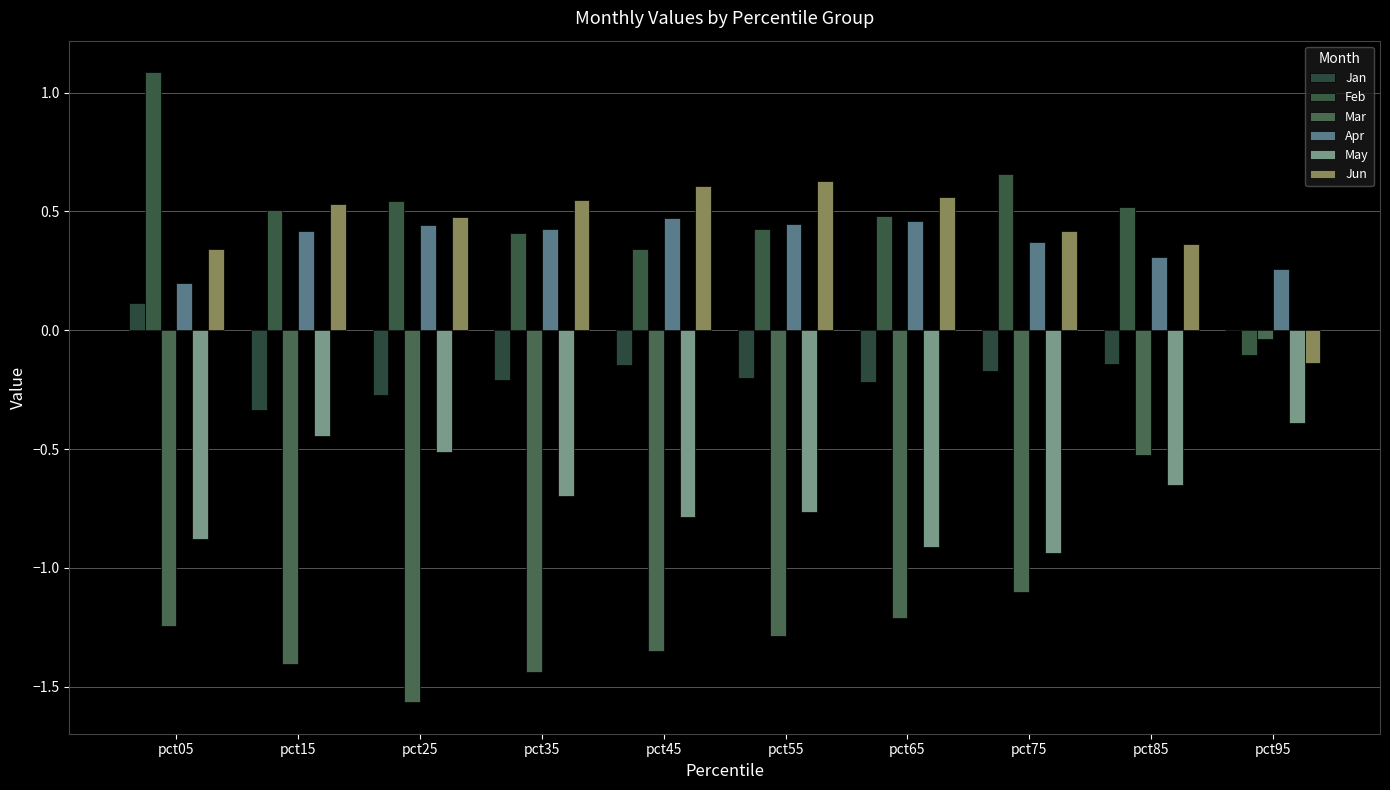

Rank the series at pct85 from highest to lowest value.

Feb, Jun, Apr, Jan, Mar, May